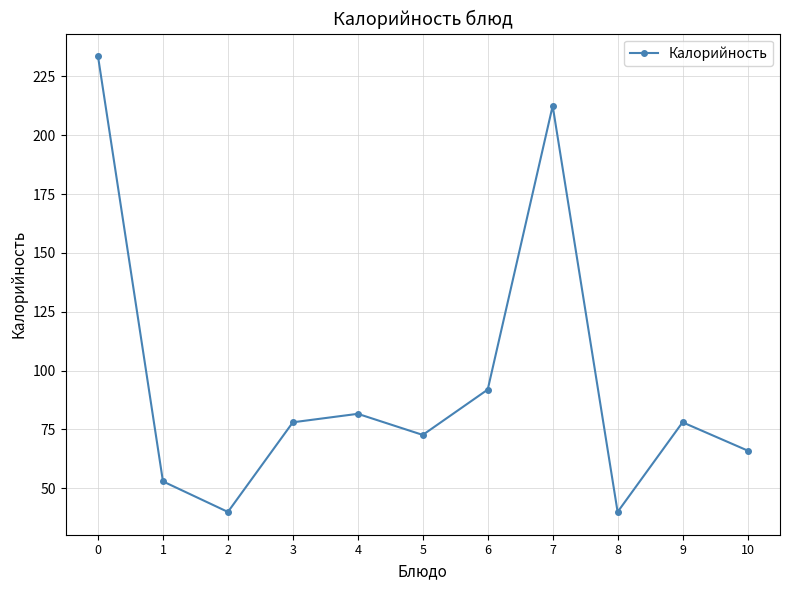

What is the smallest value displayed?

39.9